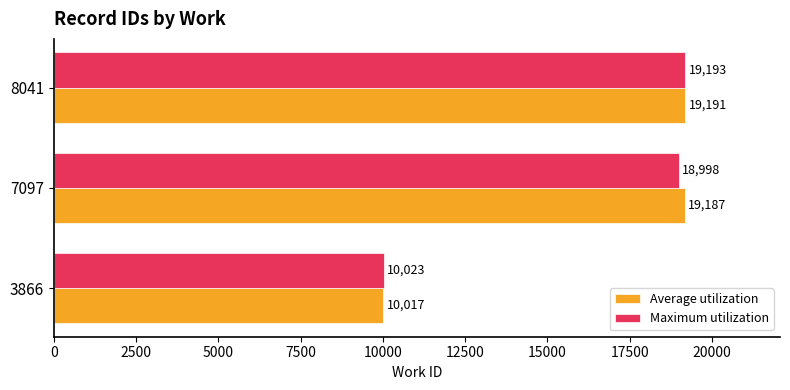

Which series has the widest spread of values?

Average utilization